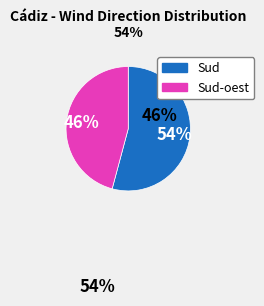

To the nearest percent, what is the average slice percentage?

50%